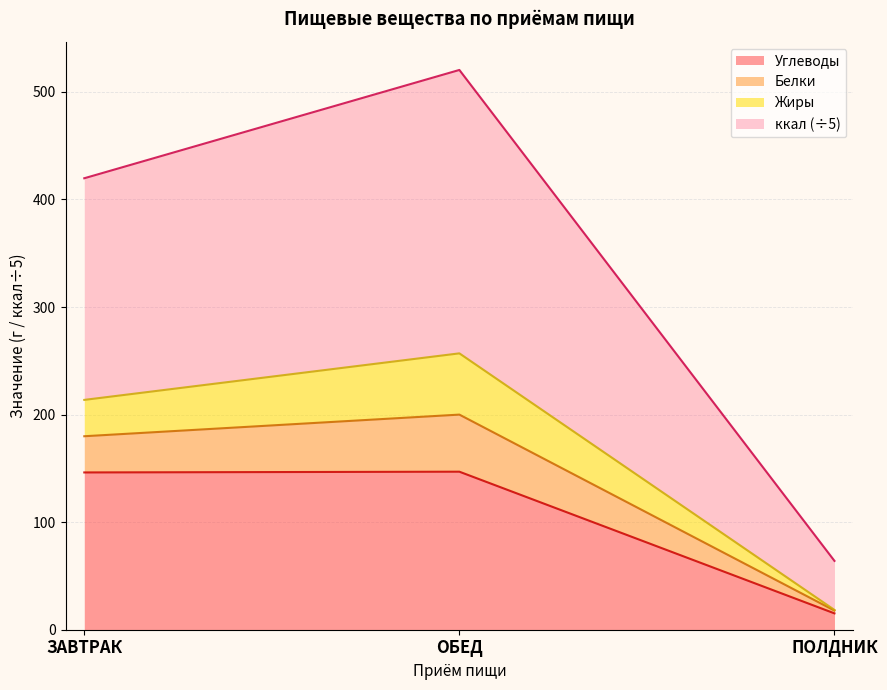

What is the lowest value of the Углеводы series?

15.2